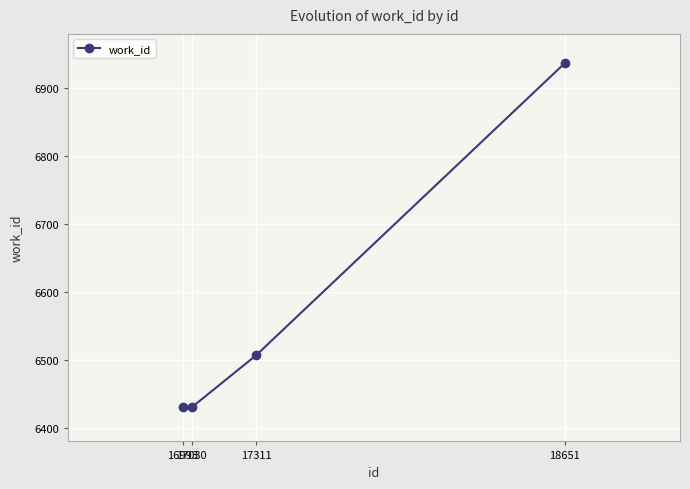

What is the smallest value displayed?

6430